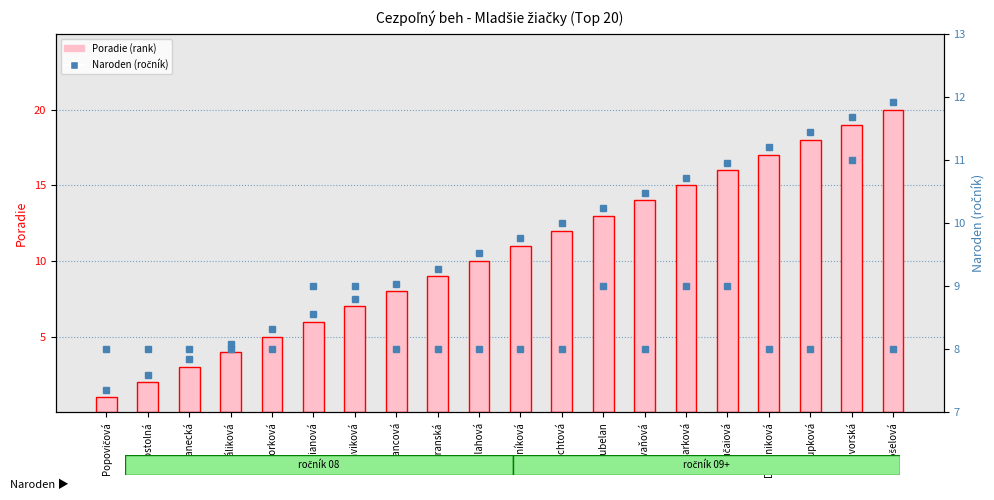

What are all the series names shown in the legend?

Poradie (rank), Naroden (ročník)